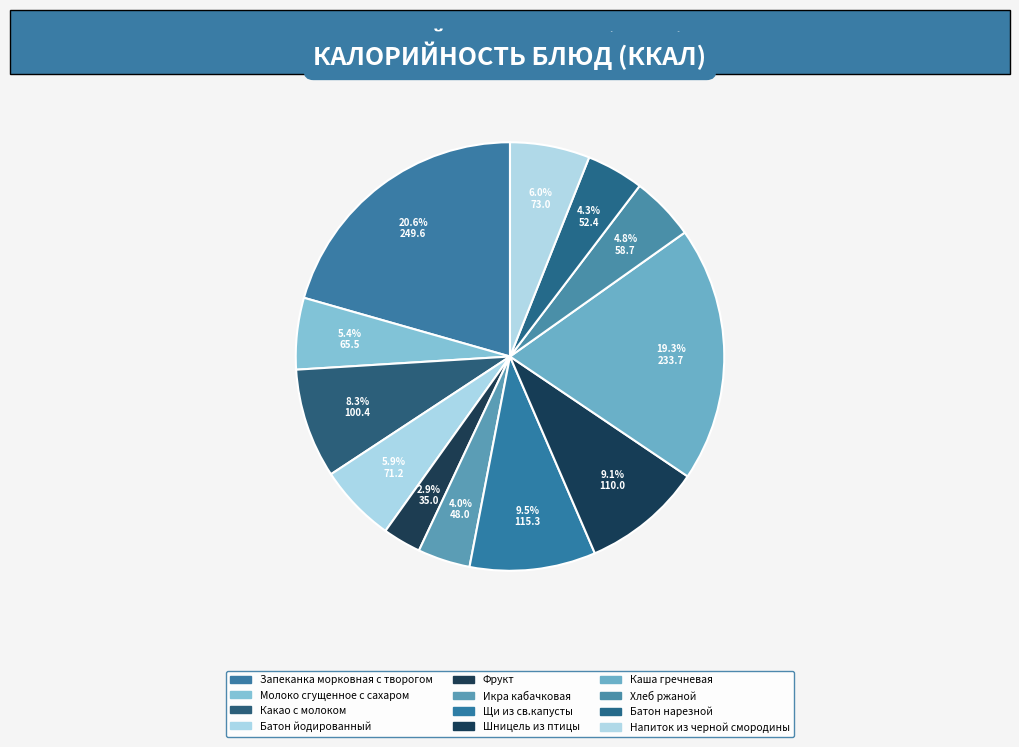

Is there any slice that represents more than half of the pie?

No